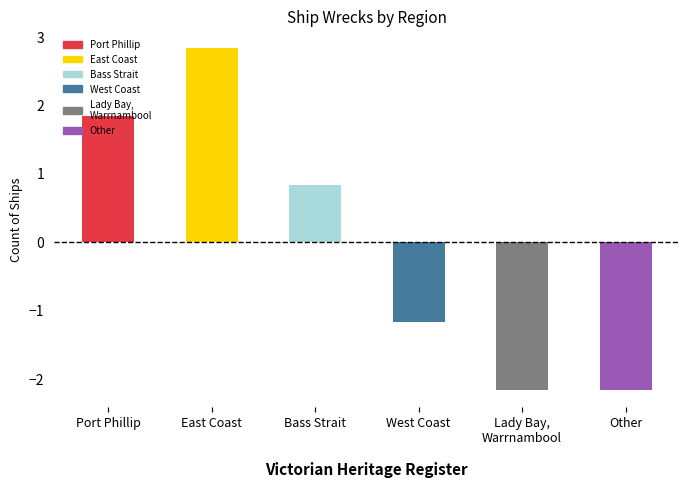

The value at Bass Strait is 0.3. True or false?

False